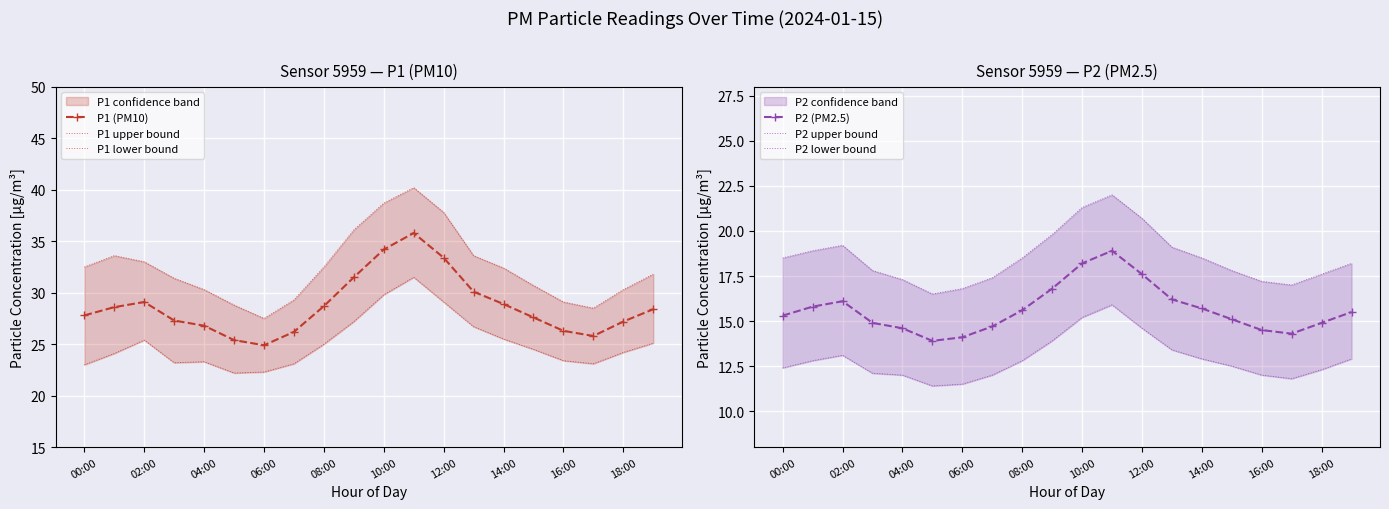

Count the number of categories in the chart.

20